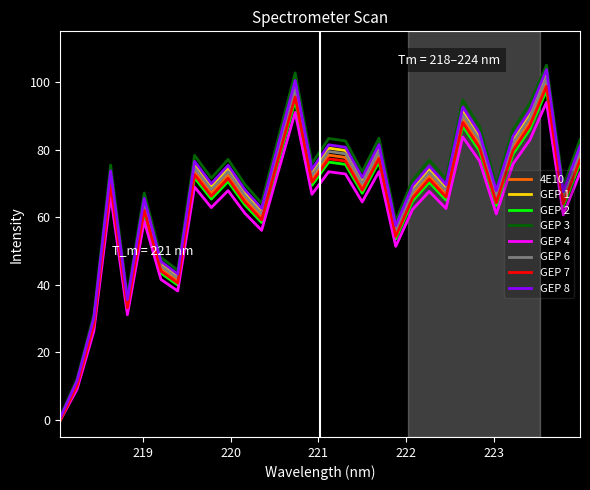

Which series has the largest range (max minus min)?

GEP 3